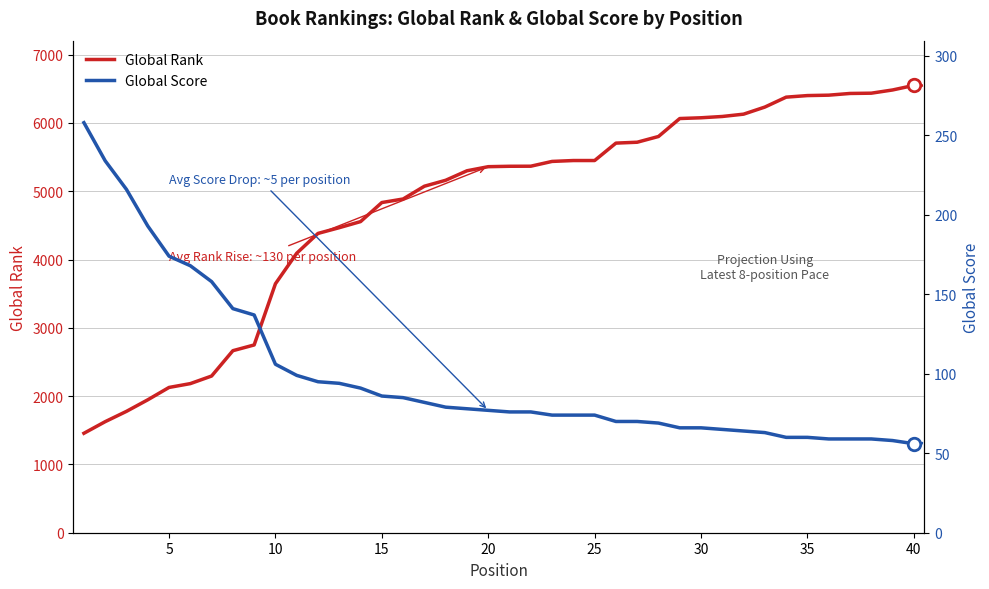

Rank the series by their average value, from highest to lowest.

Global Rank, Global Score